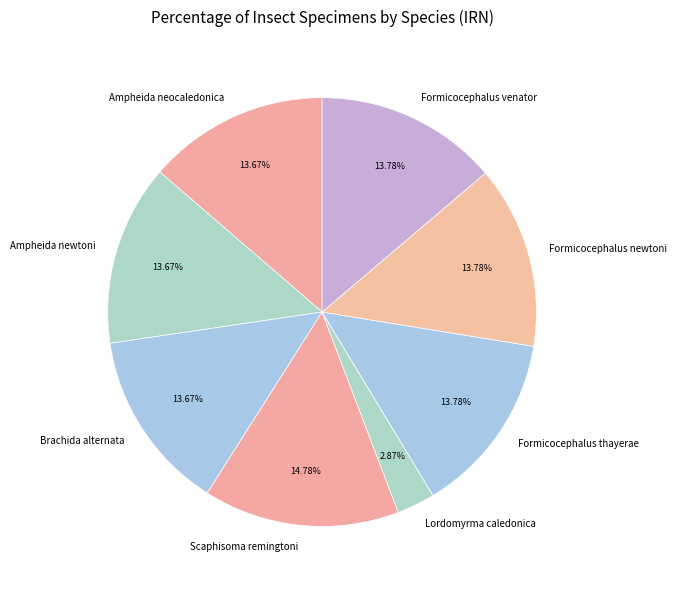

Does Formicocephalus newtoni represent more than half of the total?

No